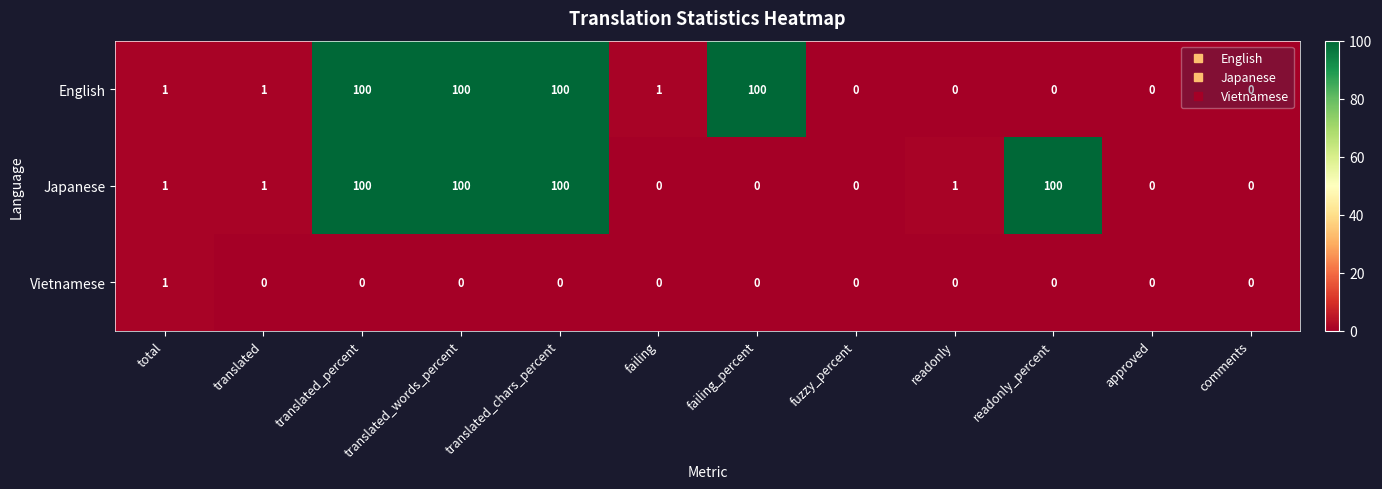

At which label does Vietnamese reach its peak?

total